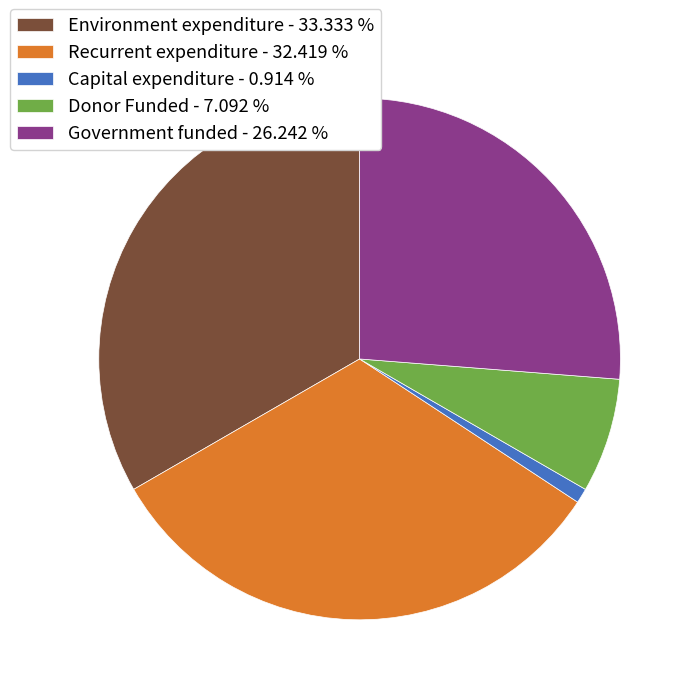

Combined, do Capital expenditure - 0.914 % and Recurrent expenditure - 32.419 % account for over 50%?

No